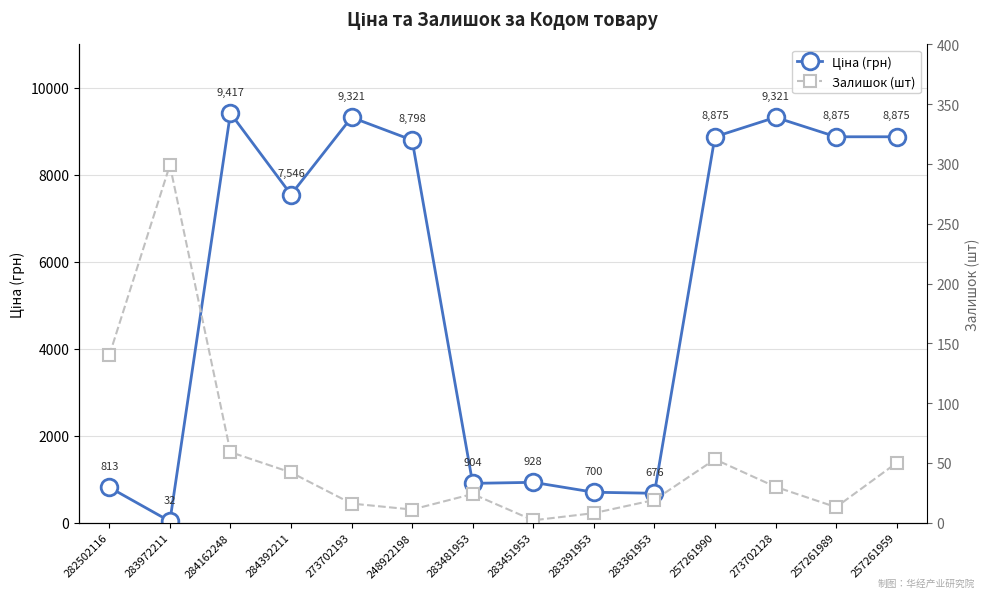

Where is the first local minimum for Ціна (грн)?

283972211